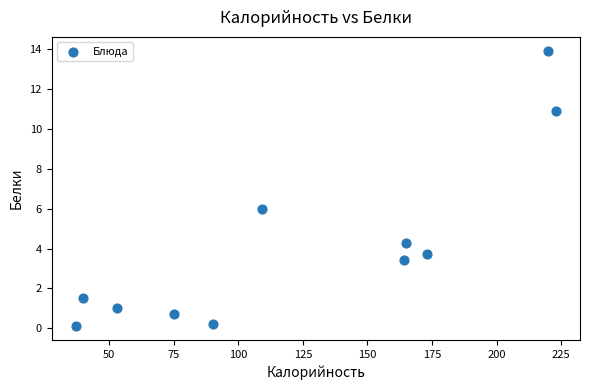

What Y value in the scatter plot is closest to 7?

6.0